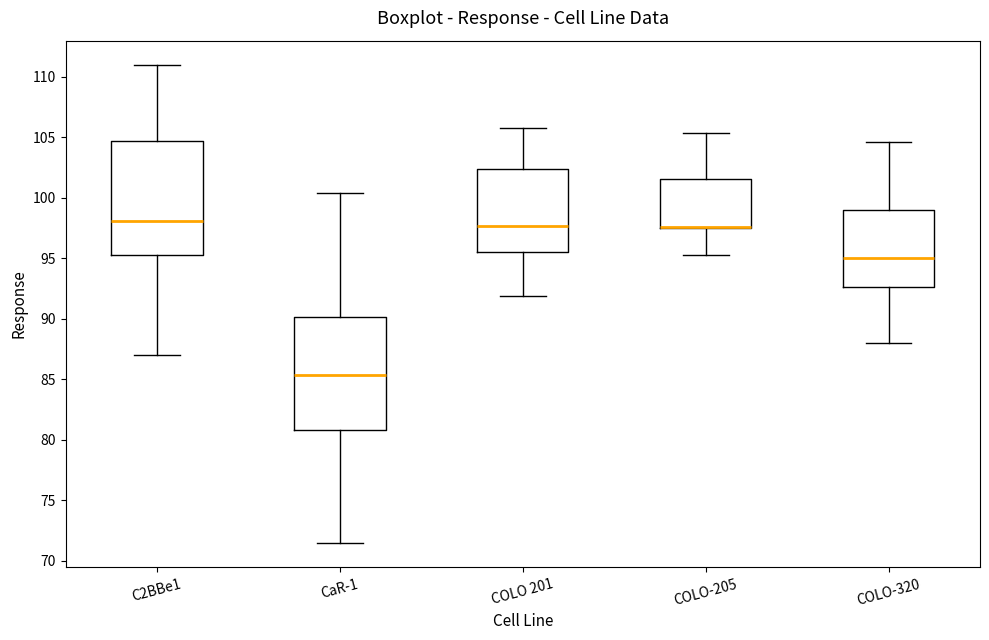

Where is the upper edge of the box for COLO 201 on the y-axis? The values are not printed on the chart, so give them approximately, as read against the axis.

102.5